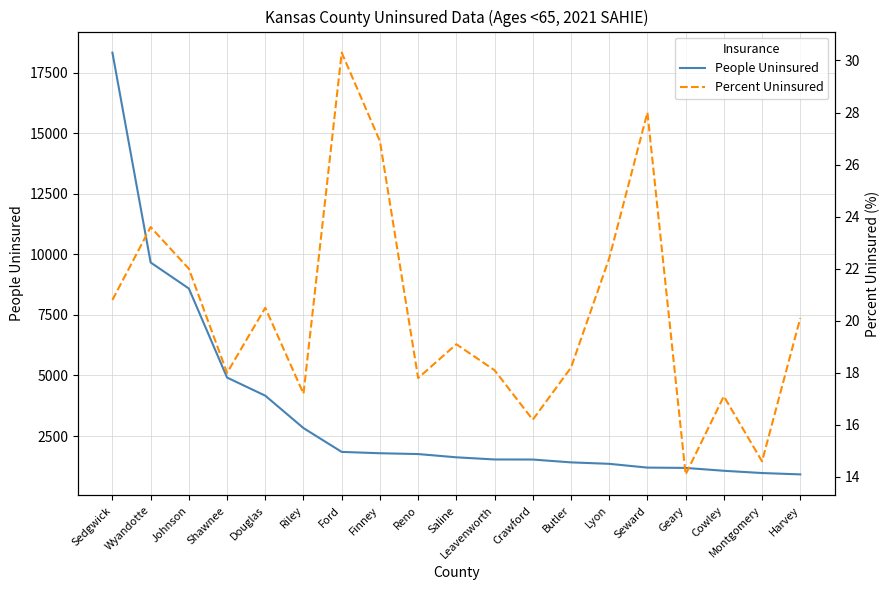

The value of People Uninsured at Cowley is 1648.2. True or false?

False